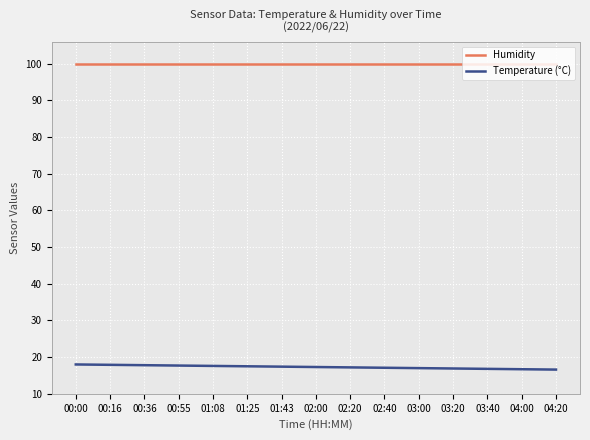

What is the sum of all Temperature (°C) values?

259.5